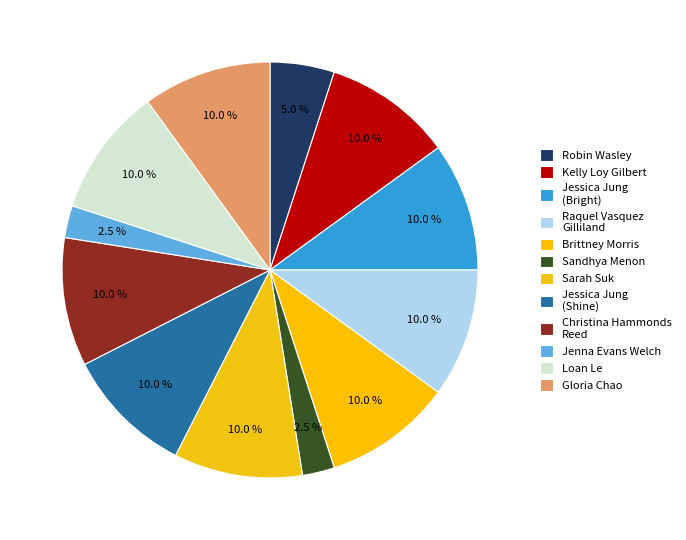

How many segments does this pie chart have?

12